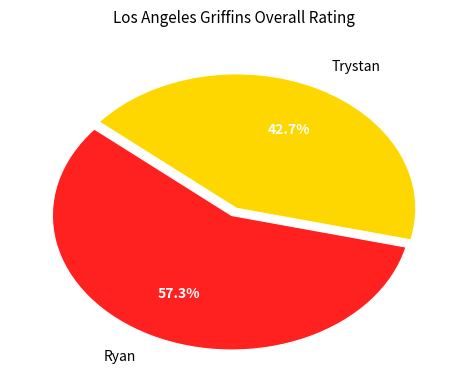

Between Trystan and Ryan, which is larger?

Ryan